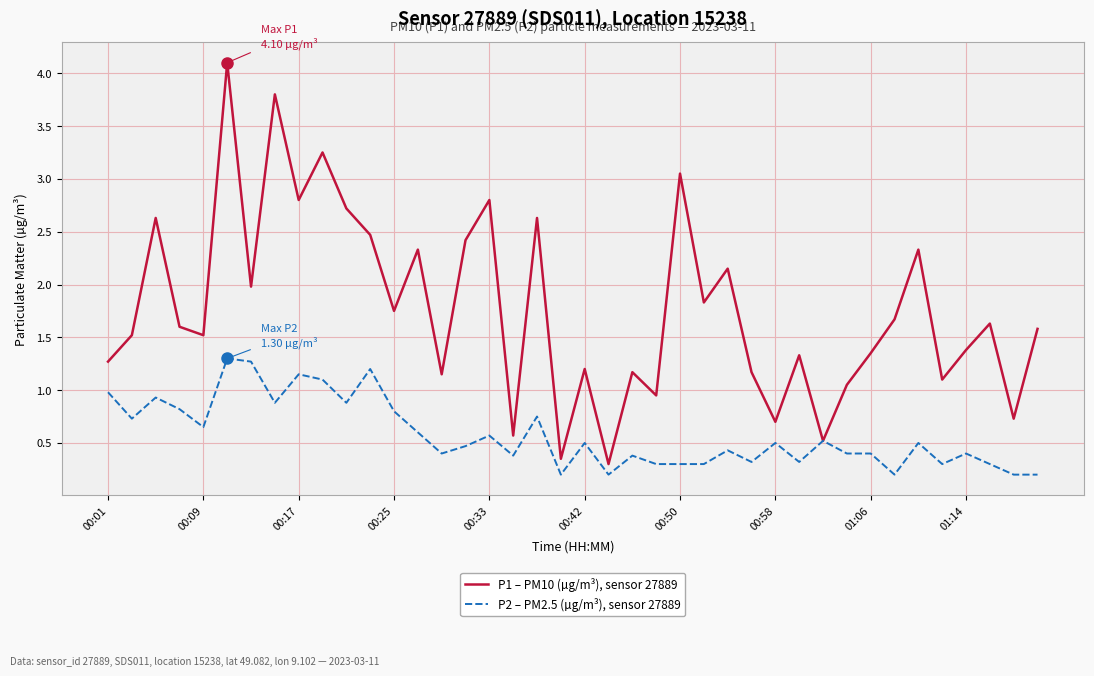

List the series in order of their peak value, highest first.

P1 – PM10 (µg/m³), sensor 27889, P2 – PM2.5 (µg/m³), sensor 27889